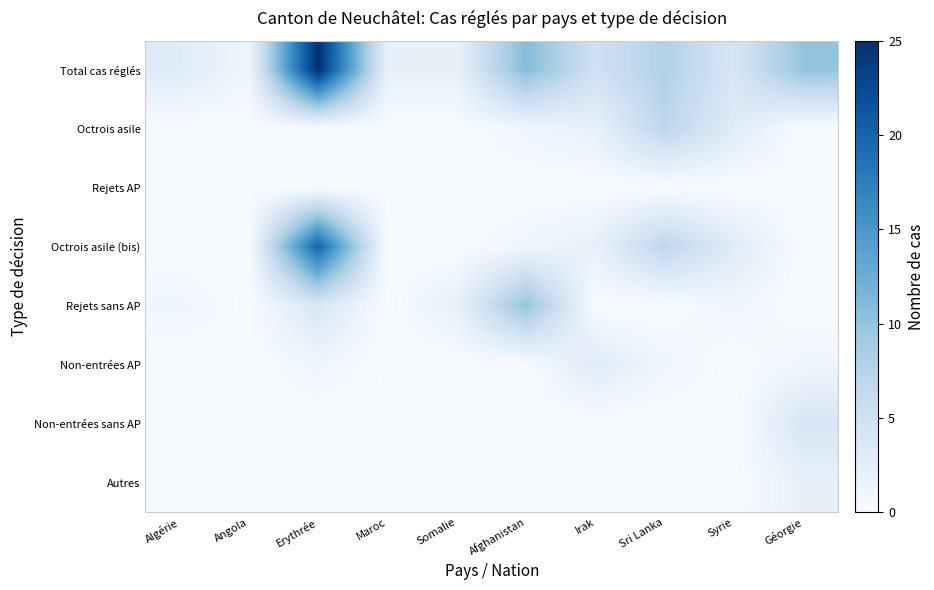

Reading left to right, what are all the values shown in this chart?

Total cas réglés: Algérie=3	Angola=1	Erythrée=25	Maroc=2	Somalie=2	Afghanistan=11	Irak=5	Sri Lanka=8	Syrie=4	Géorgie=10
Octrois asile: Algérie=0	Angola=0	Erythrée=0	Maroc=0	Somalie=0	Afghanistan=1	Irak=2	Sri Lanka=7	Syrie=3	Géorgie=0
Rejets AP: Algérie=0	Angola=0	Erythrée=0	Maroc=0	Somalie=0	Afghanistan=0	Irak=0	Sri Lanka=0	Syrie=0	Géorgie=0
Octrois asile (bis): Algérie=0	Angola=0	Erythrée=20	Maroc=0	Somalie=0	Afghanistan=1	Irak=2	Sri Lanka=7	Syrie=3	Géorgie=0
Rejets sans AP: Algérie=1	Angola=0	Erythrée=4	Maroc=0	Somalie=2	Afghanistan=10	Irak=0	Sri Lanka=0	Syrie=1	Géorgie=0
Non-entrées AP: Algérie=0	Angola=0	Erythrée=1	Maroc=0	Somalie=0	Afghanistan=0	Irak=3	Sri Lanka=1	Syrie=0	Géorgie=1
Non-entrées sans AP: Algérie=0	Angola=0	Erythrée=0	Maroc=0	Somalie=0	Afghanistan=0	Irak=0	Sri Lanka=0	Syrie=0	Géorgie=4
Autres: Algérie=0	Angola=0	Erythrée=0	Maroc=0	Somalie=0	Afghanistan=0	Irak=0	Sri Lanka=0	Syrie=0	Géorgie=2